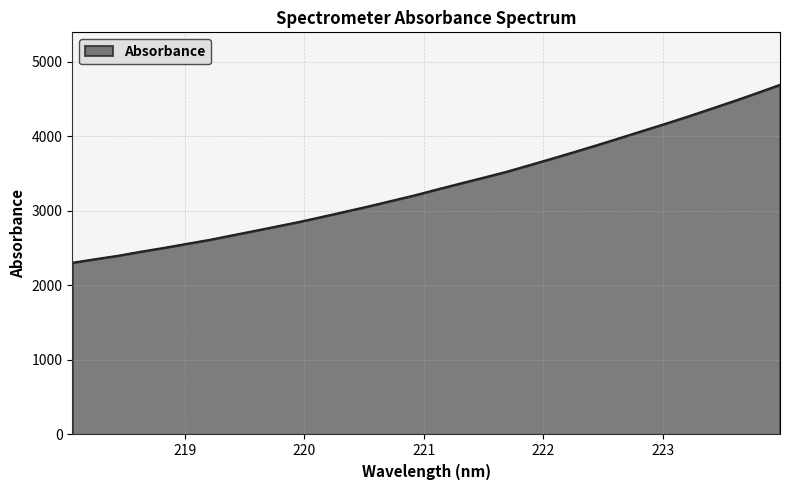

What is the maximum value shown in the chart?

4689.6